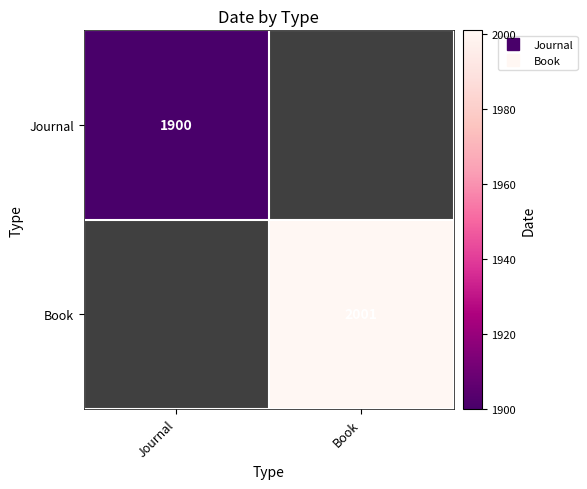

How many positive values does the Journal series have?

1